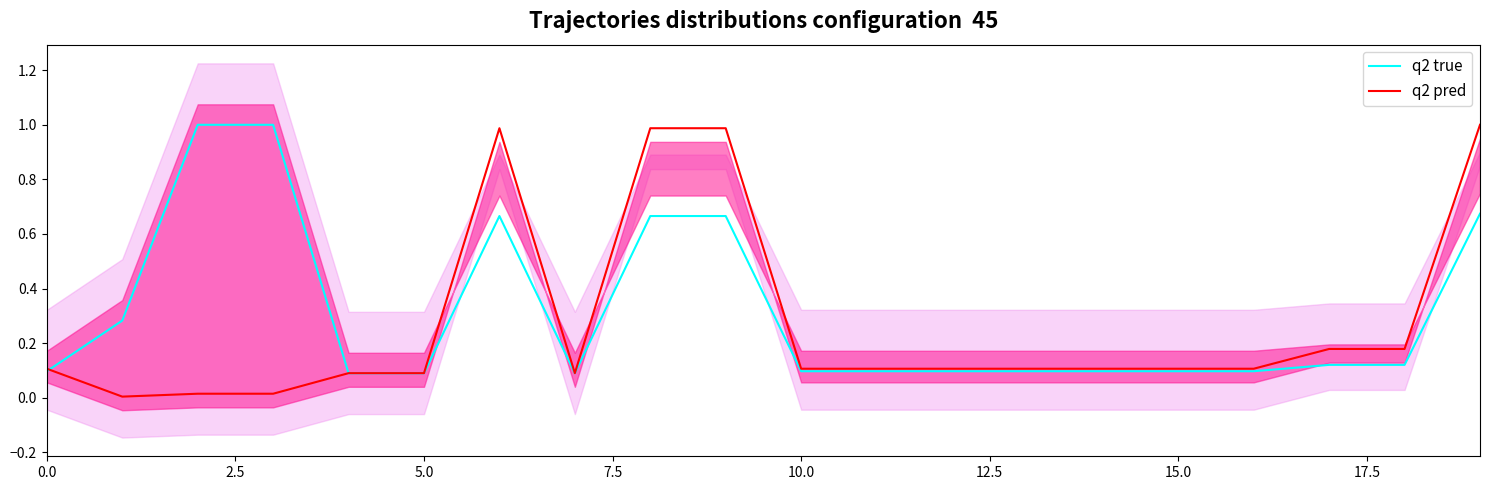

True or false: q2 pred and q2 true cross at least once.

True